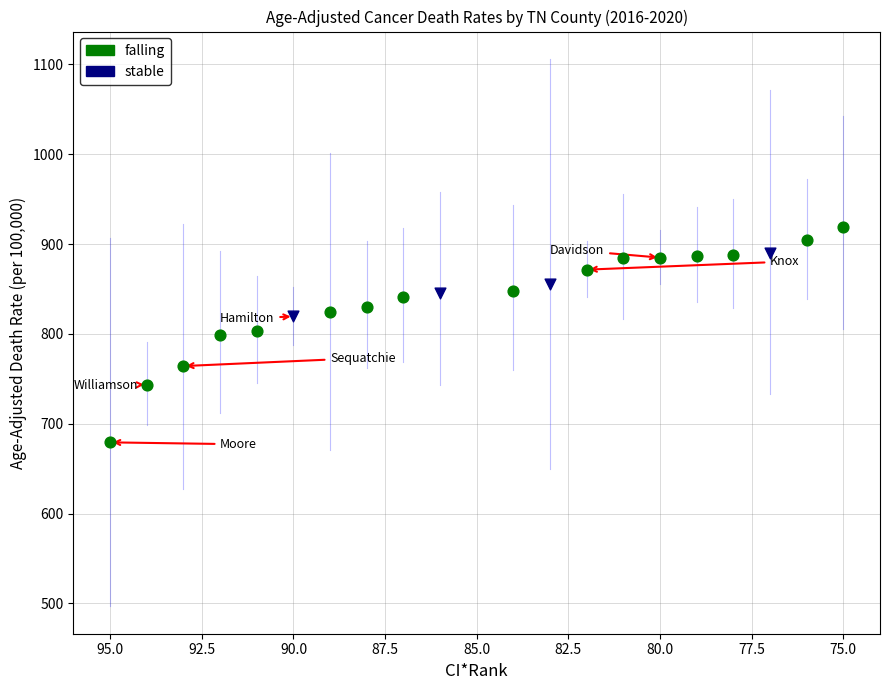

What are all the series names shown in the legend?

falling, stable